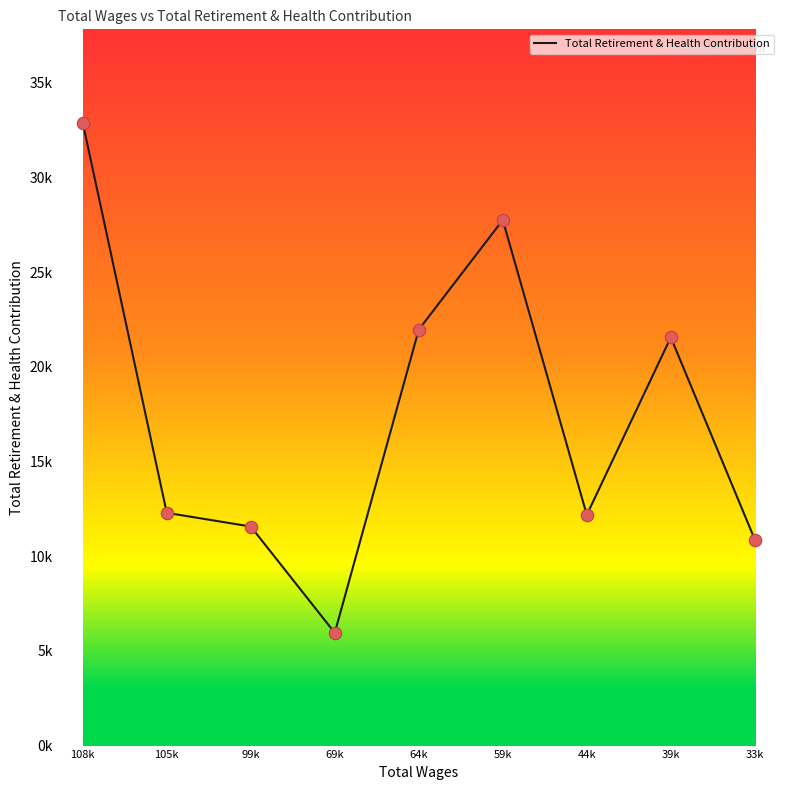

Between 99k and 44k, which is larger?

44k